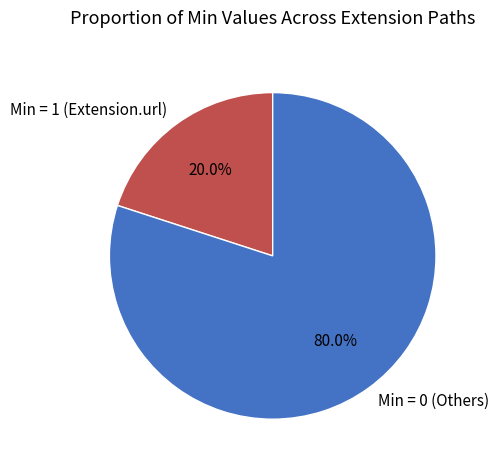

How many slices are in this pie chart?

2